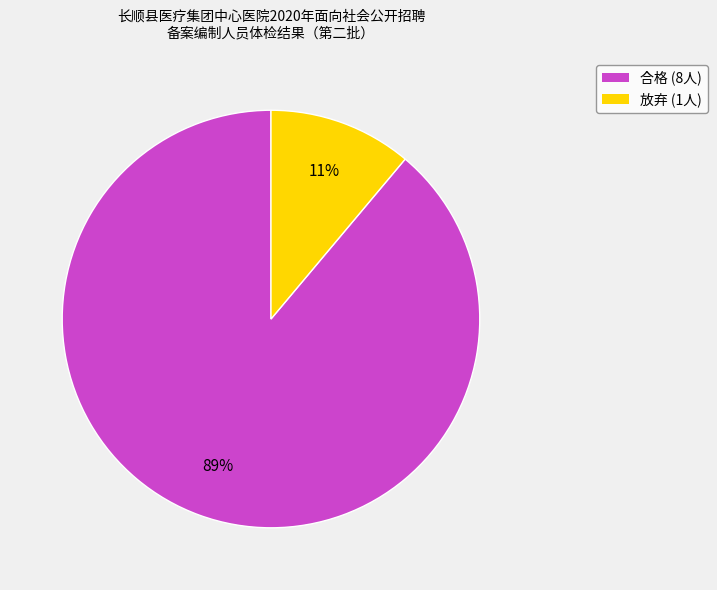

Is it true that 合格 is 98% of the pie?

False